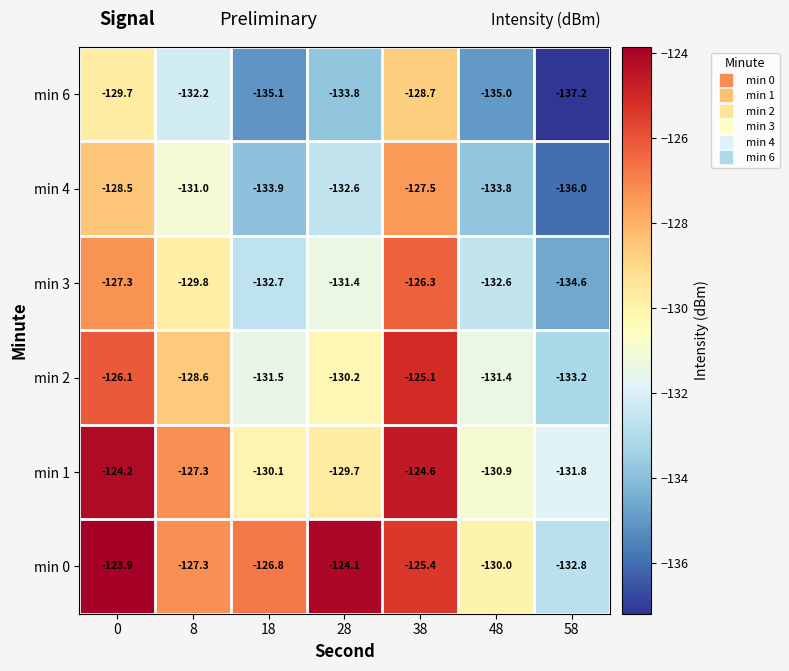

What is the sum of the min 0 values at 8 and 58?

-260.1